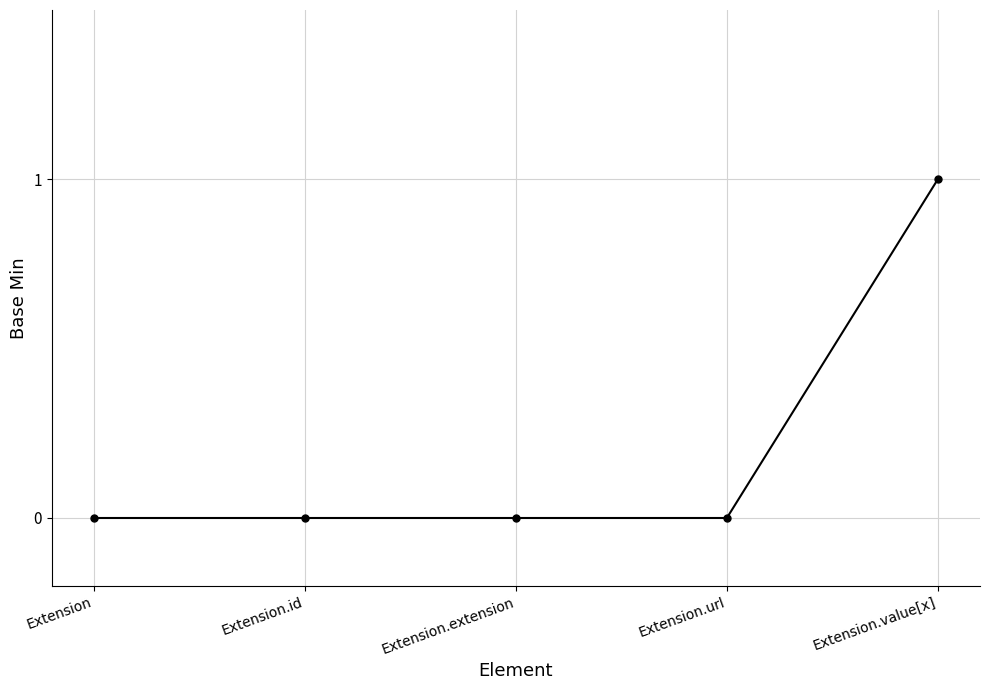

Does the chart have visible grid lines?

Yes